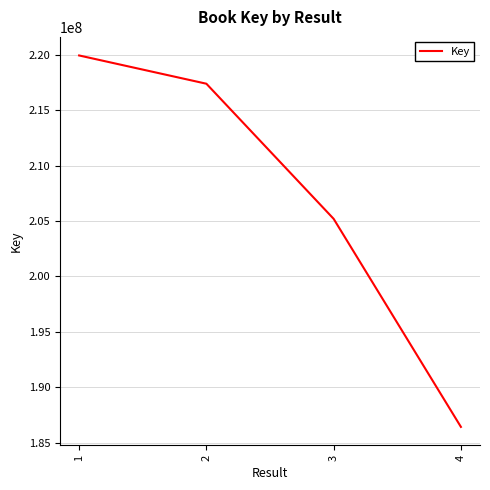

Is it true that the value at 4 is 186412308?

True